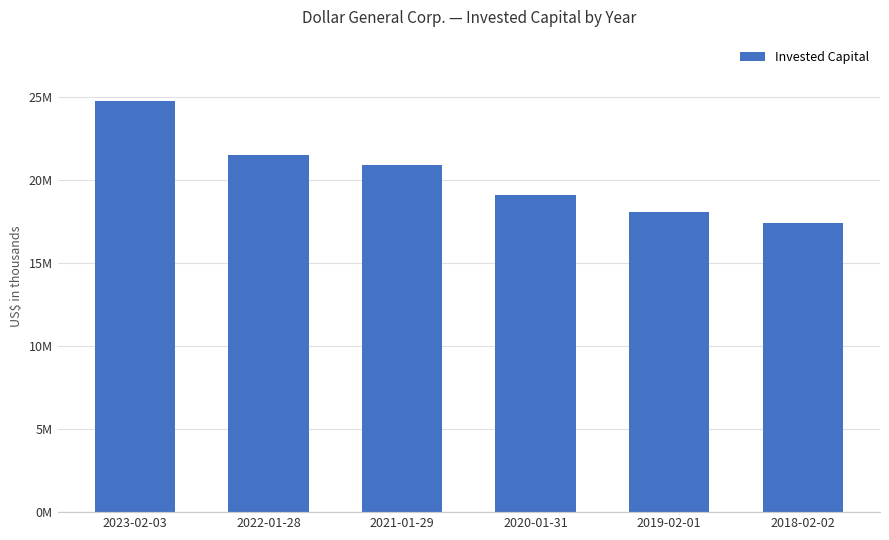

The value at 2022-01-28 is 21499995. True or false?

True